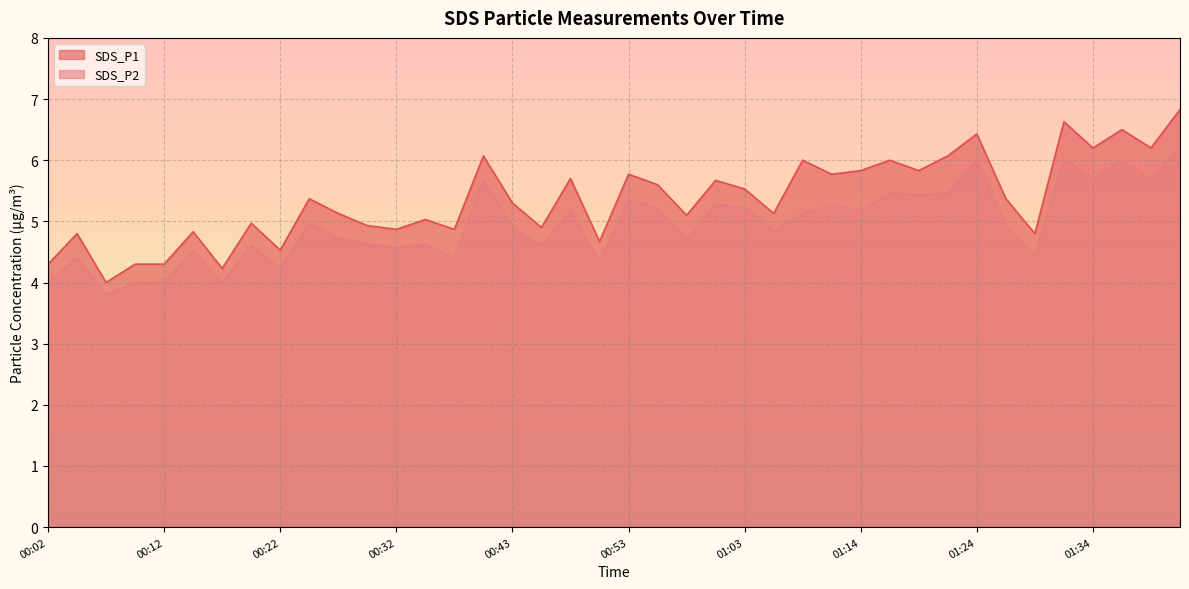

What is the difference between the highest and lowest values at 00:50?

0.3